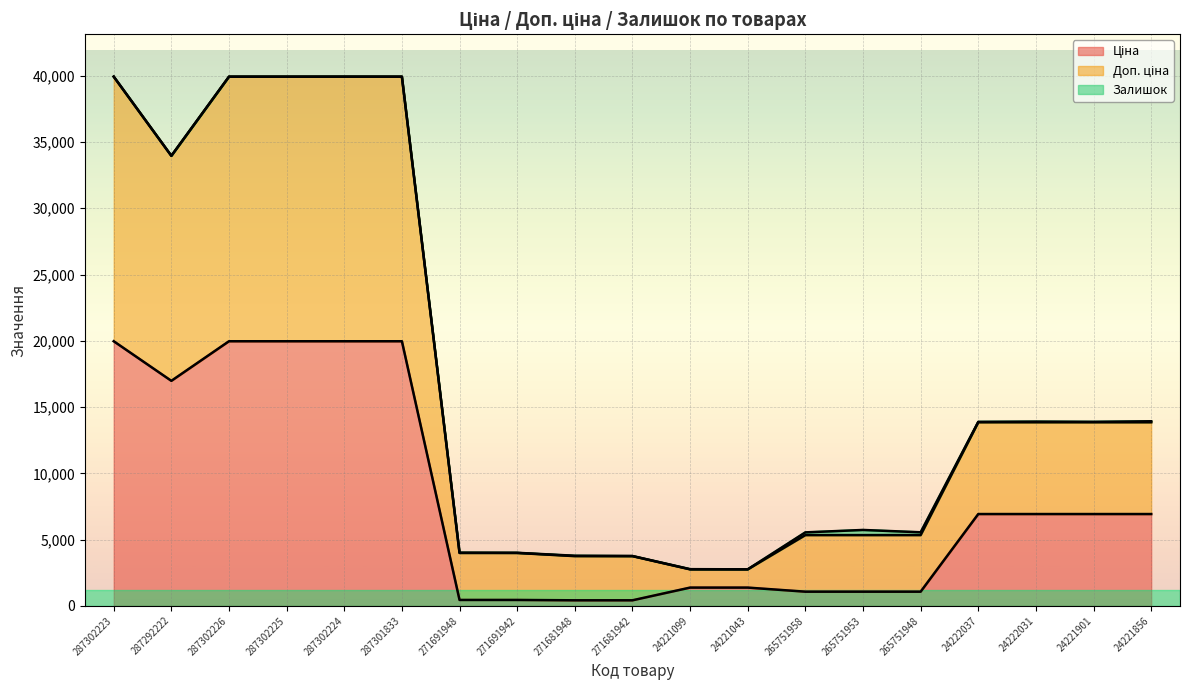

True or false: Доп. ціна has a value of 6943.4 at 271691942.

False